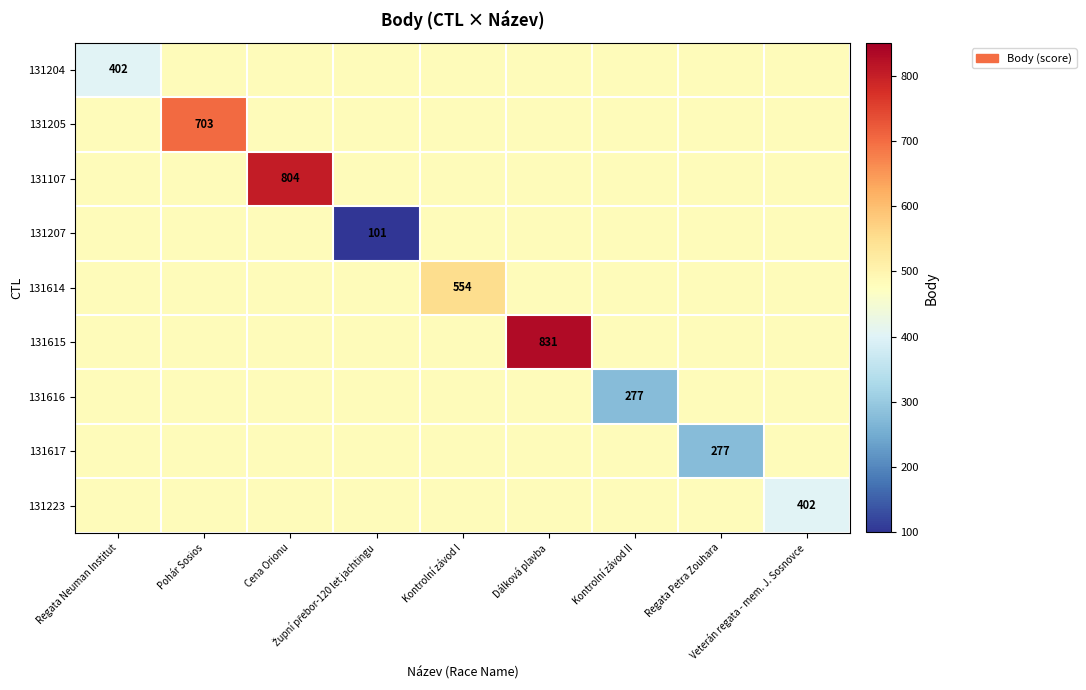

At which label does 131614 reach its minimum?

Regata Neuman Institut